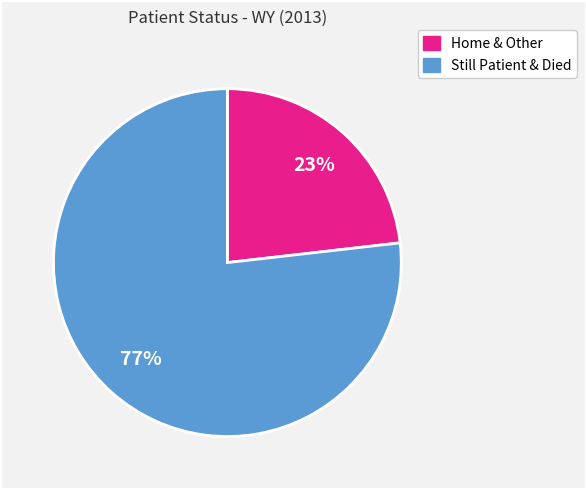

To the nearest percent, what is the difference between the largest and smallest slice percentages?

54%